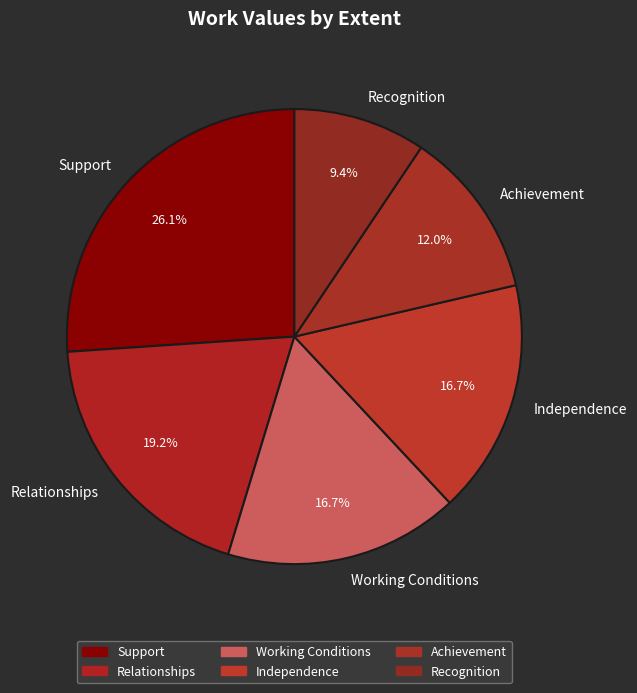

Which category has the smallest portion of the pie?

Recognition